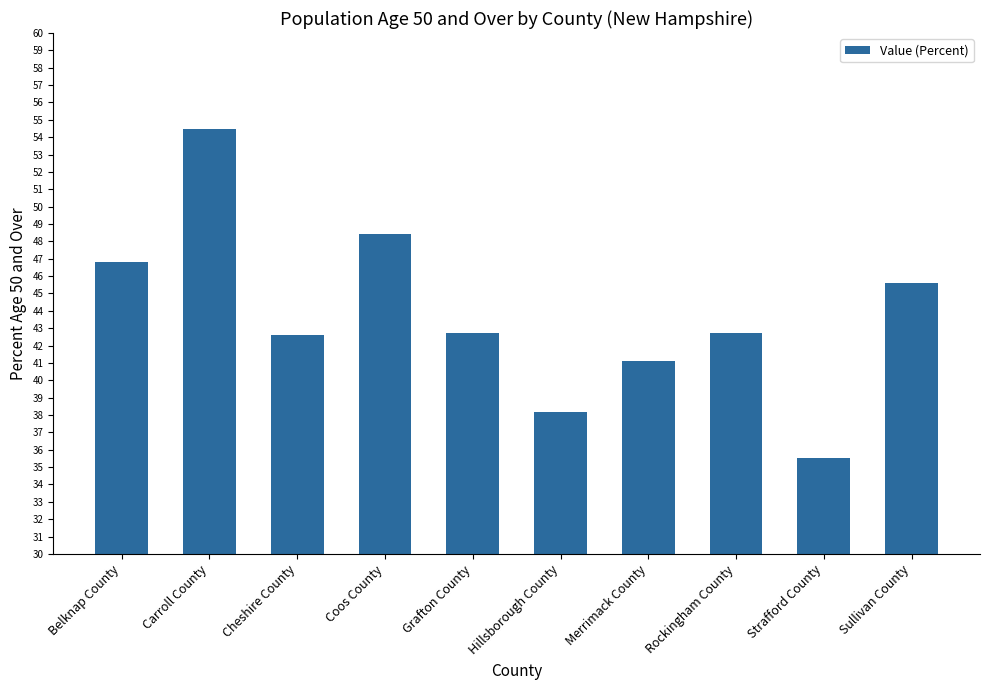

Which label corresponds to the smallest value in the chart?

Strafford County